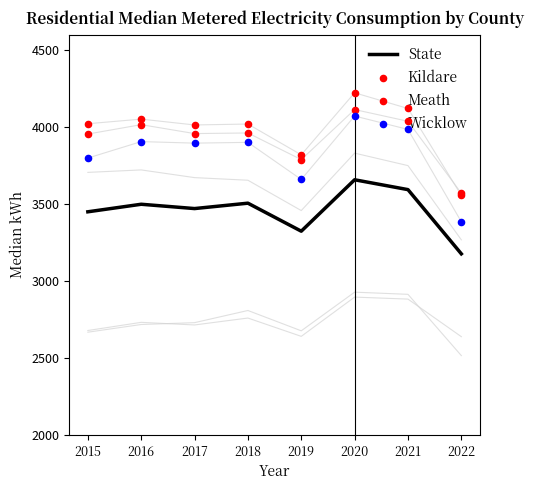

Which series has the largest total across all categories?

Kildare